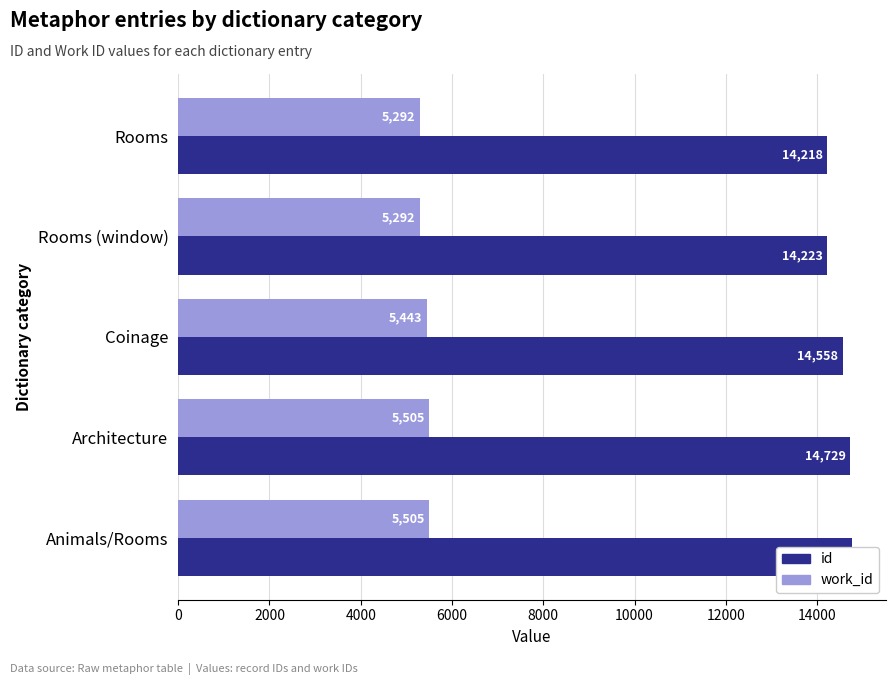

At how many categories does at least one series exceed 9343?

5